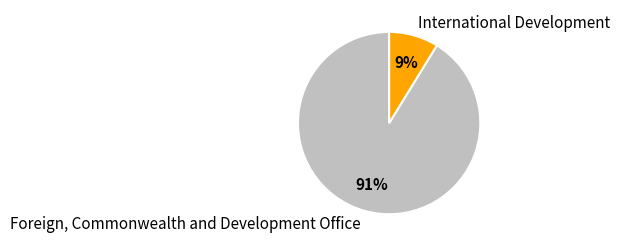

Combined, do Foreign, Commonwealth and Development Office and International Development account for over 50%?

Yes